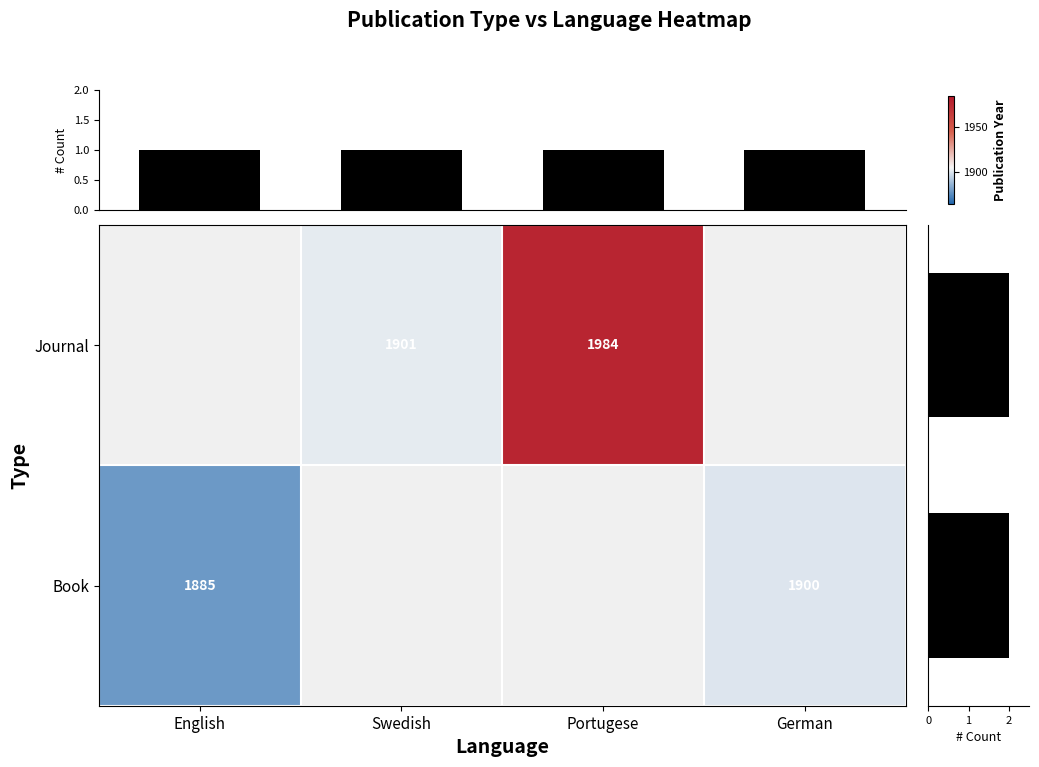

Is it true that Journal equals 3299 at Portugese?

False